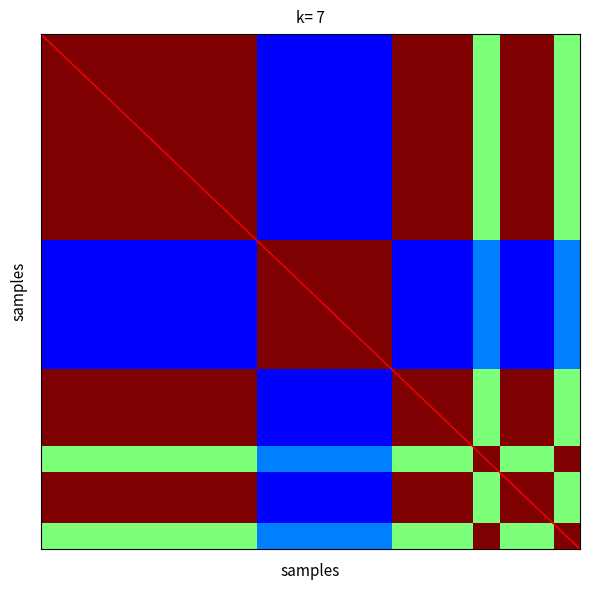

True or false: the data shows 0.1 at 1.

True